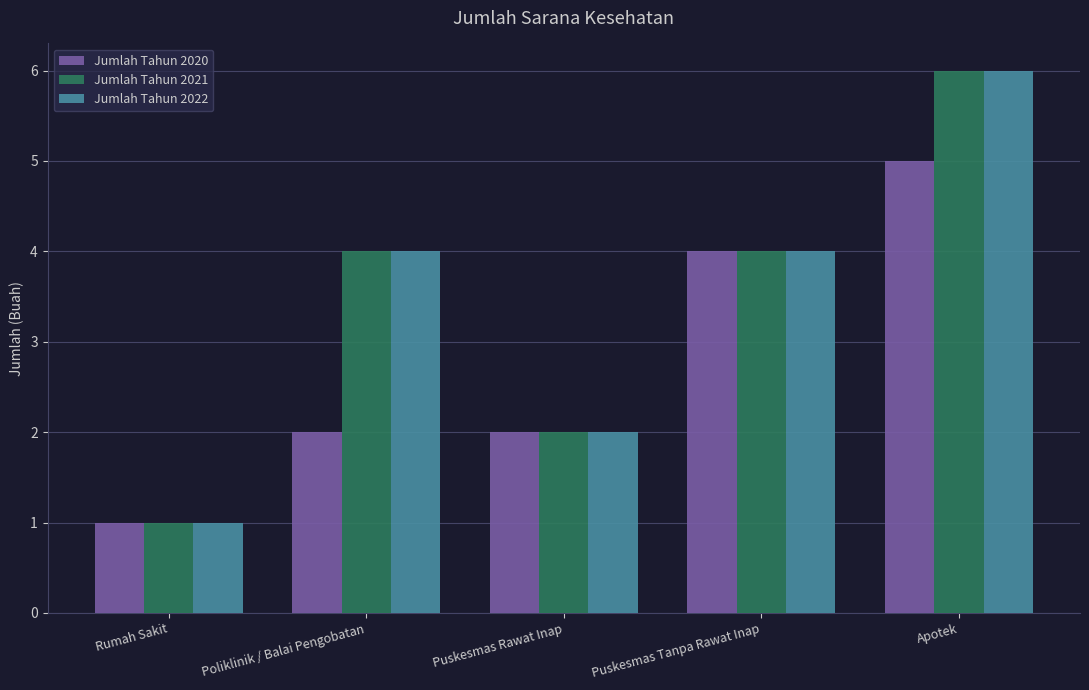

What is the maximum value shown in the chart?

6